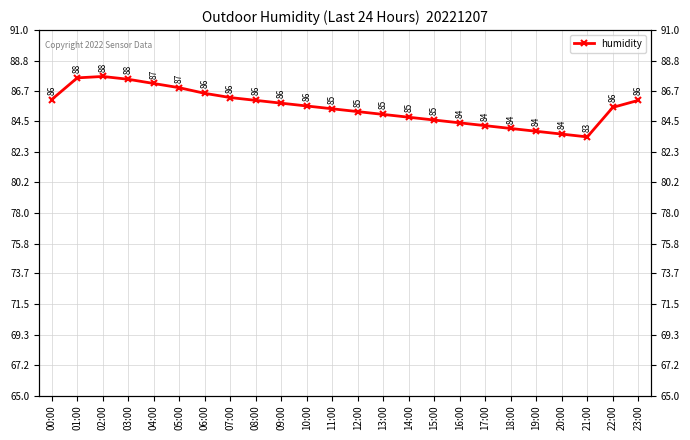

List the labels in order of value, largest first.

02:00, 01:00, 03:00, 04:00, 05:00, 06:00, 07:00, 00:00, 08:00, 23:00, 09:00, 10:00, 22:00, 11:00, 12:00, 13:00, 14:00, 15:00, 16:00, 17:00, 18:00, 19:00, 20:00, 21:00